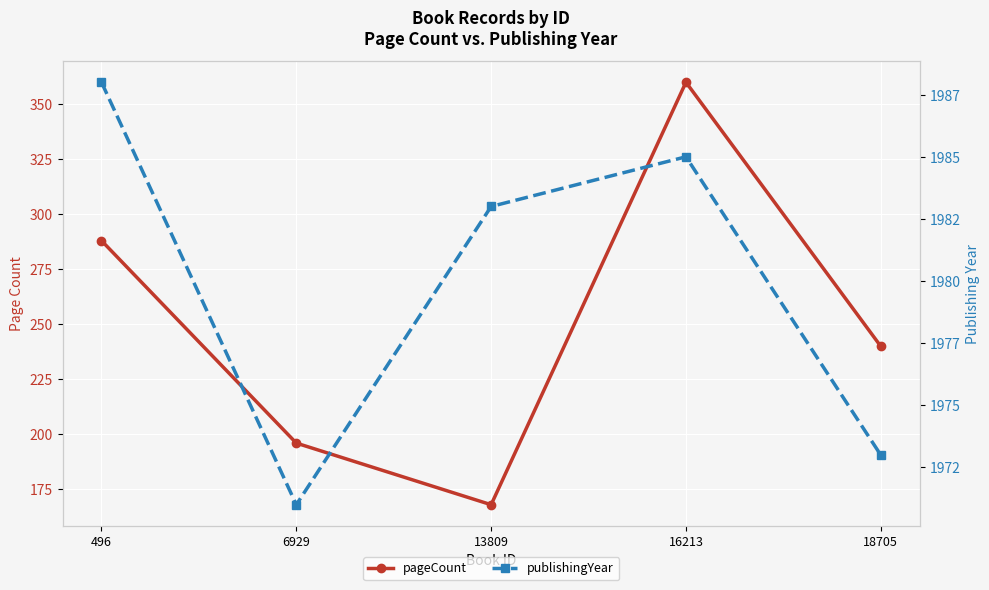

Which category has the lowest value across all series?

13809